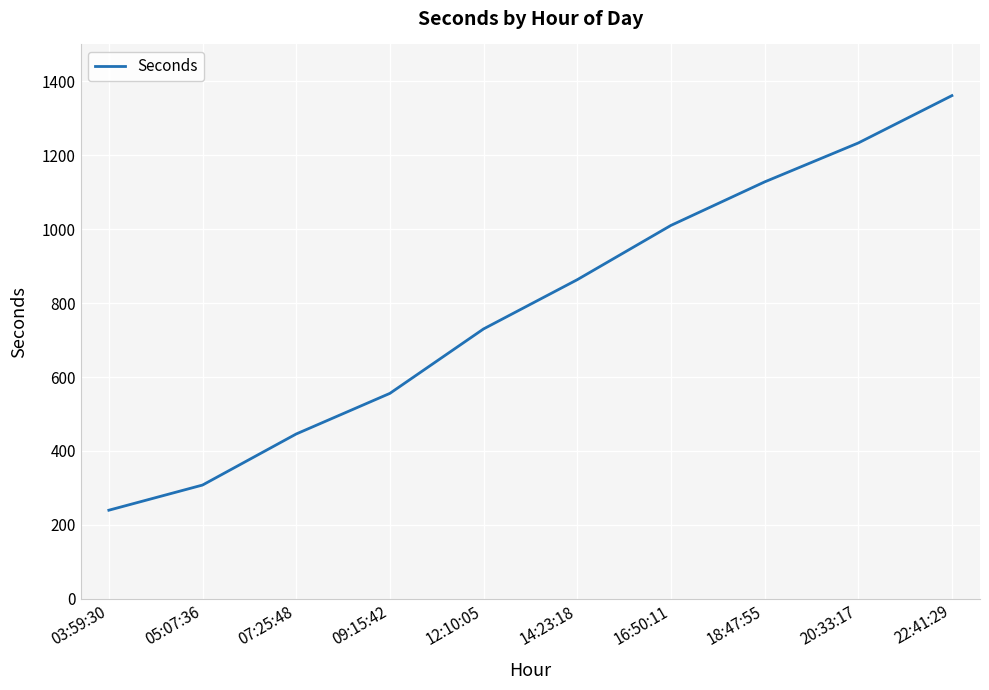

Which label corresponds to the smallest value in the chart?

03:59:30